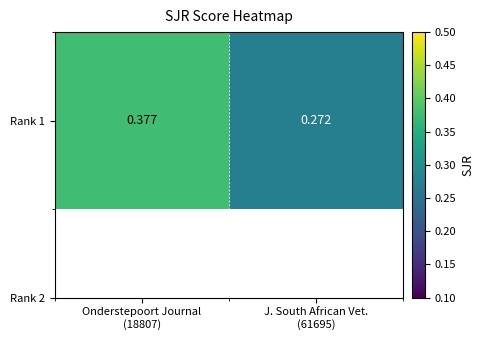

List the labels in order of value, largest first.

Onderstepoort Journal
(18807), J. South African Vet.
(61695)